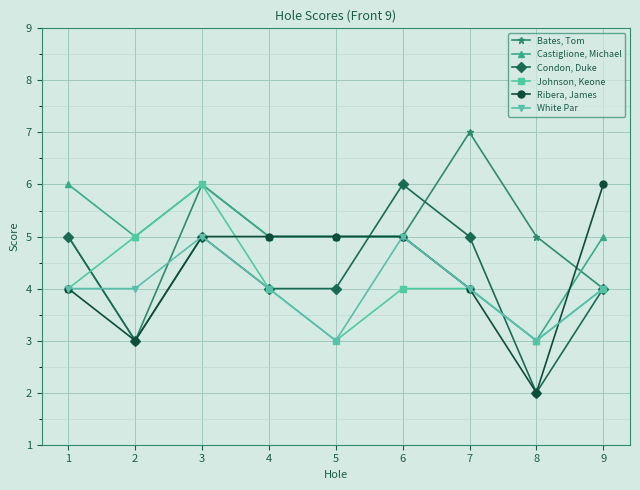

What is the difference between the second highest and second lowest values in the White Par series?

2